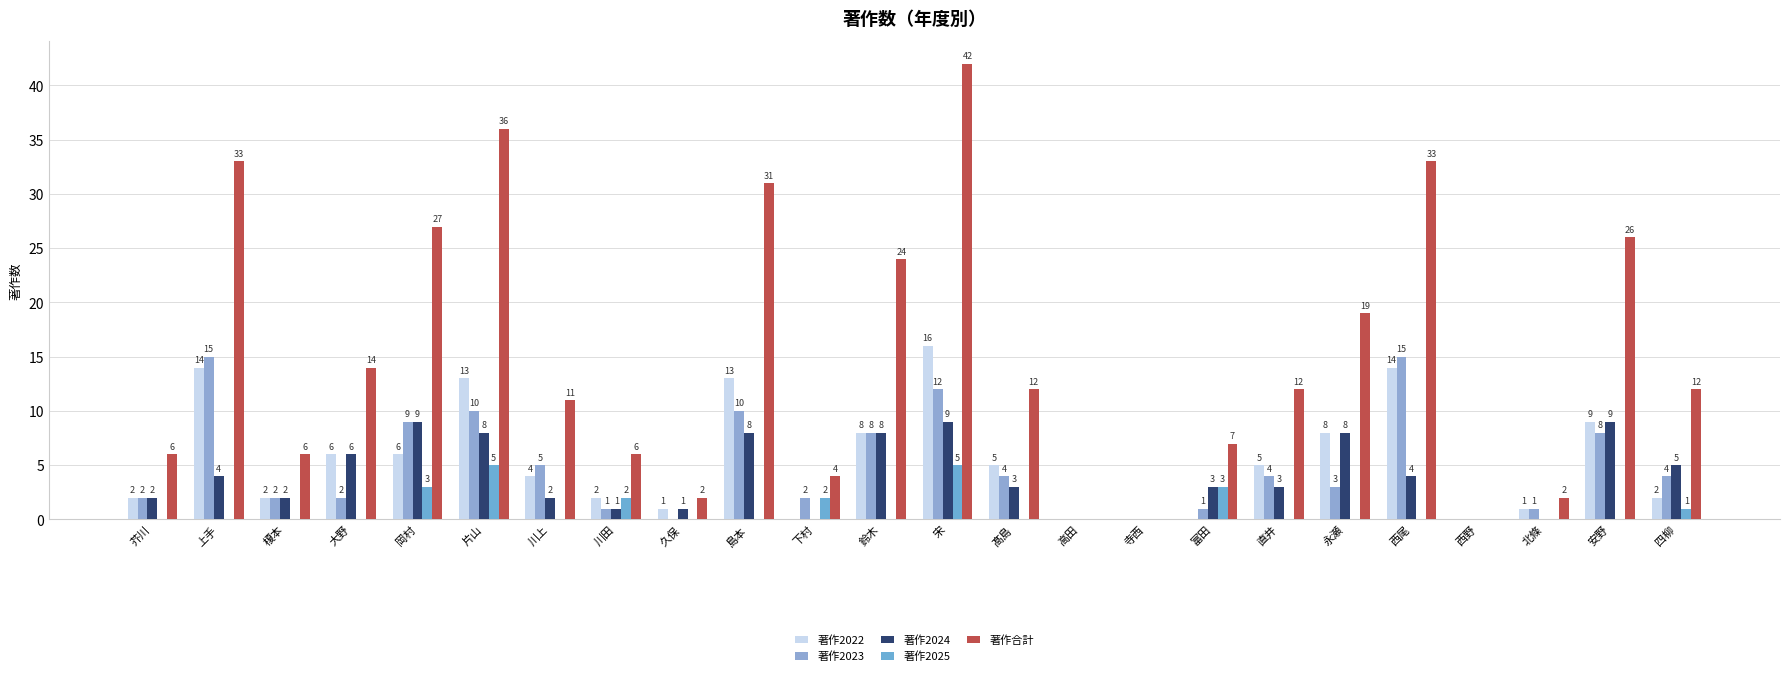

How many groups of bars are there?

24